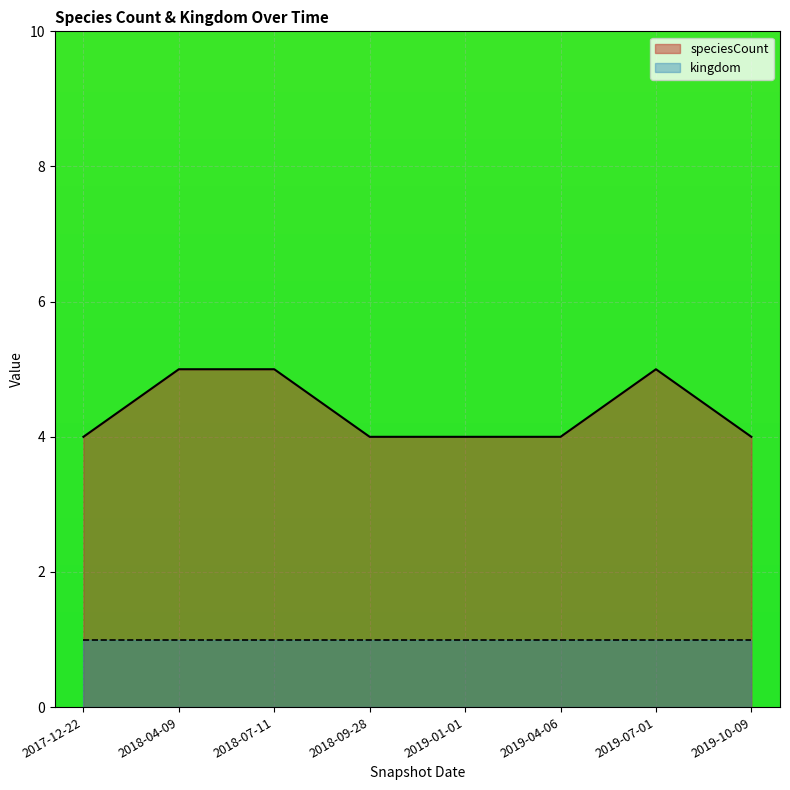

Where is the first local maximum?

2019-07-01